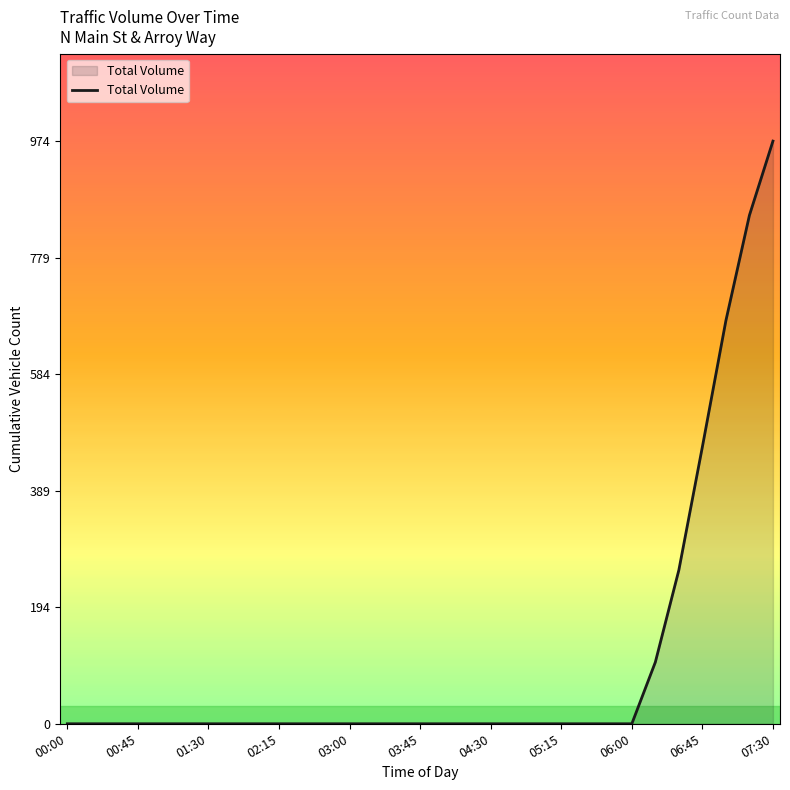

What is the maximum value shown in the chart?

974